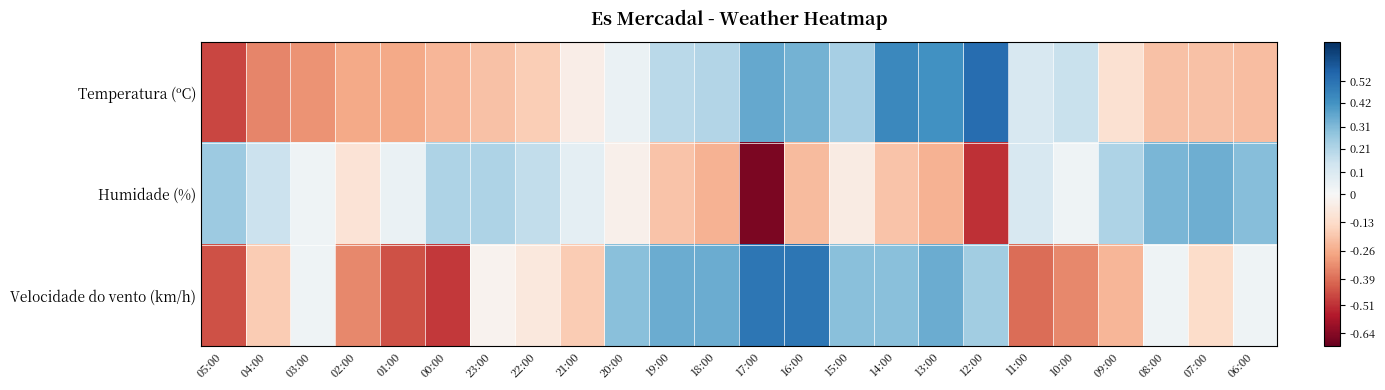

At which category does the chart reach its peak across all series?

12:00